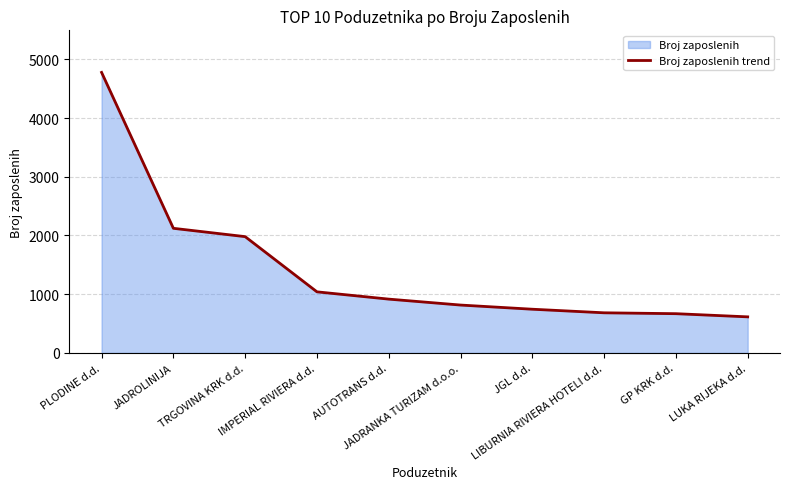

List the labels in order of value, smallest first.

LUKA RIJEKA d.d., GP KRK d.d., LIBURNIA RIVIERA HOTELI d.d., JGL d.d., JADRANKA TURIZAM d.o.o., AUTOTRANS d.d., IMPERIAL RIVIERA d.d., TRGOVINA KRK d.d., JADROLINIJA, PLODINE d.d.